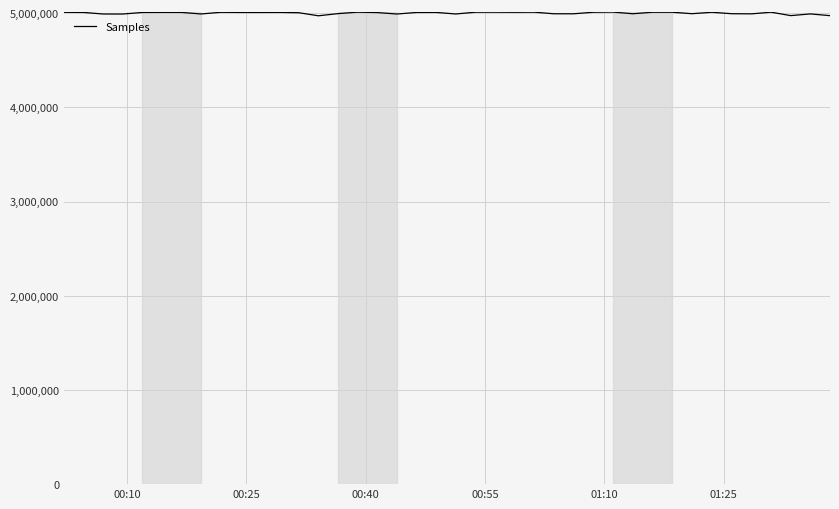

What is the difference between the maximum and minimum values?

39285